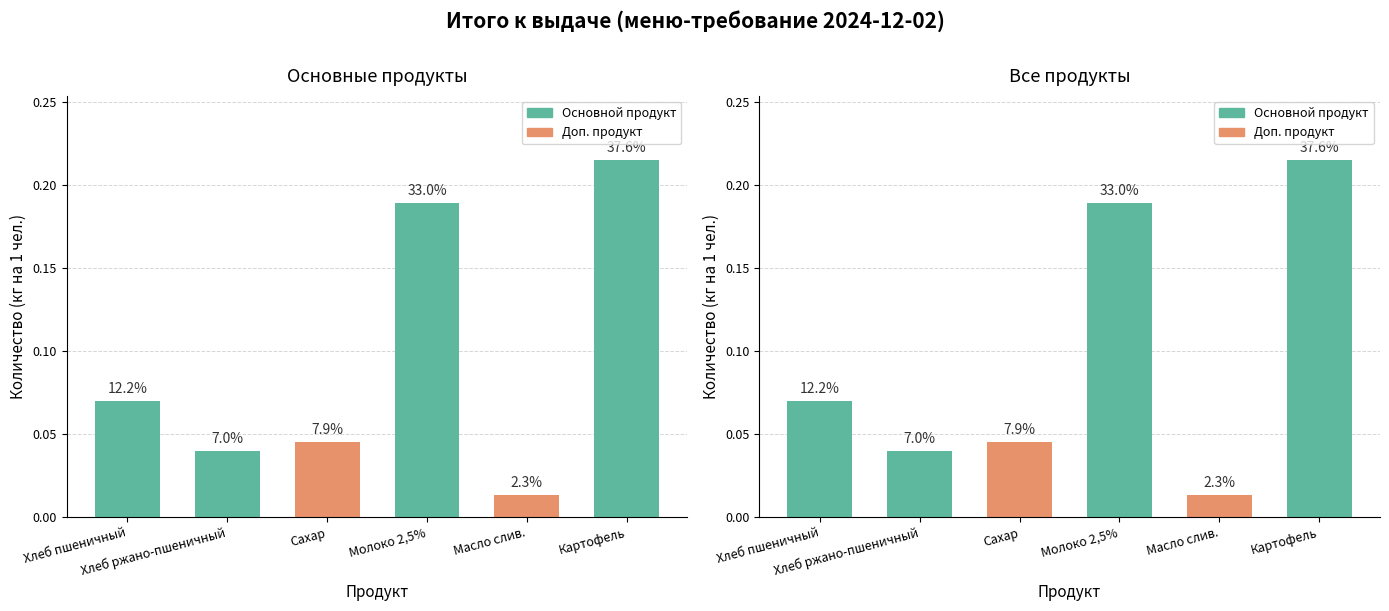

Does the chart contain stacked bars?

No